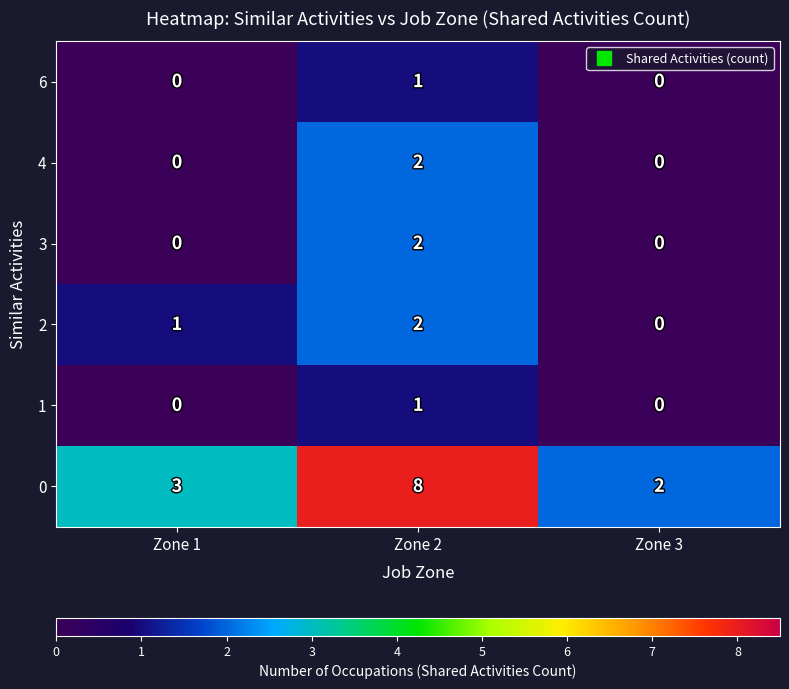

The value of 3 at Zone 3 is 0. True or false?

True